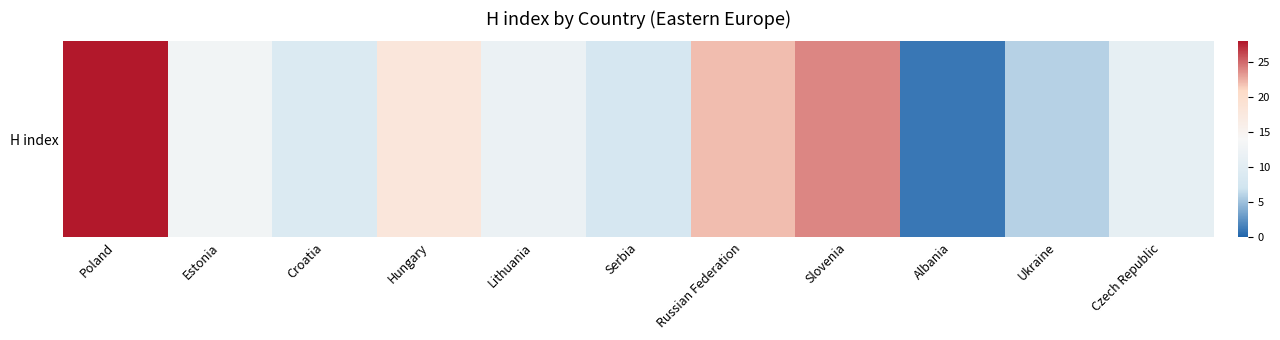

The value at Czech Republic is 11. True or false?

True